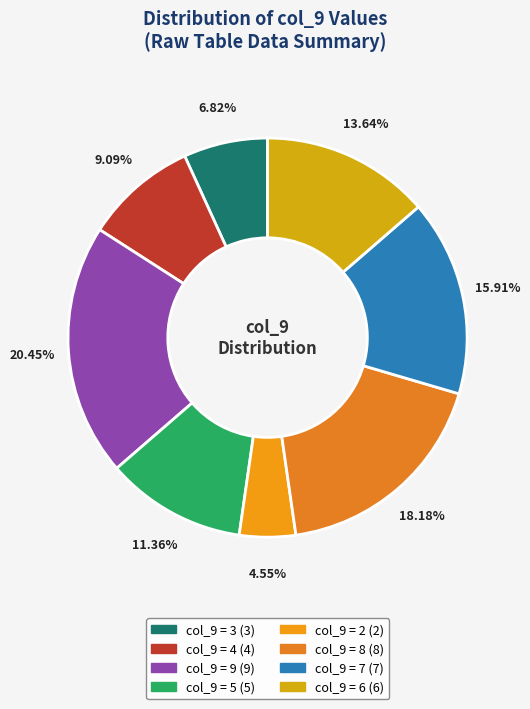

How many slices are in this pie chart?

8